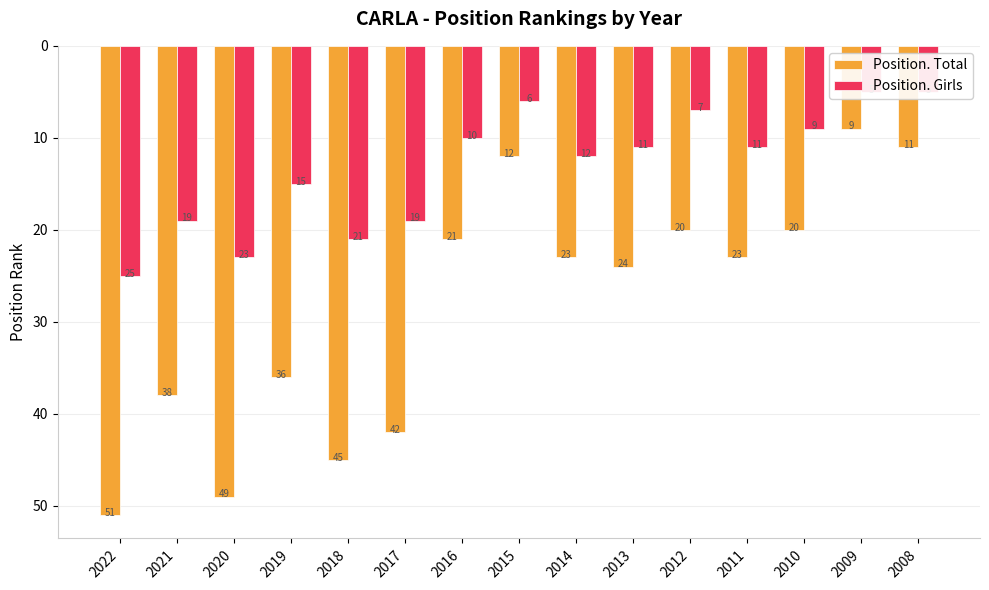

What is the maximum value shown in the chart?

51